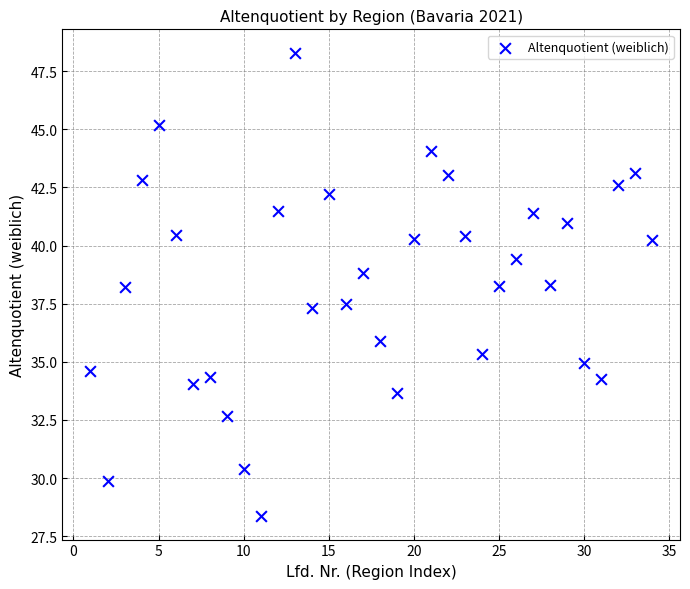

What is the range of Y values (max minus min)?

19.9